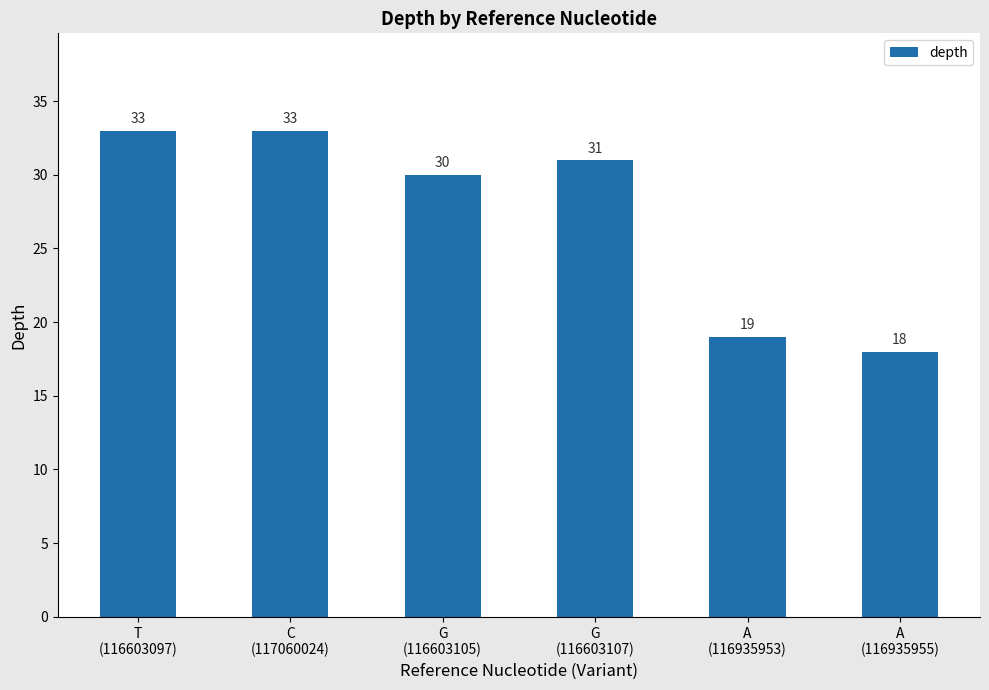

Between G
(116603105) and C
(117060024), which is larger?

C
(117060024)